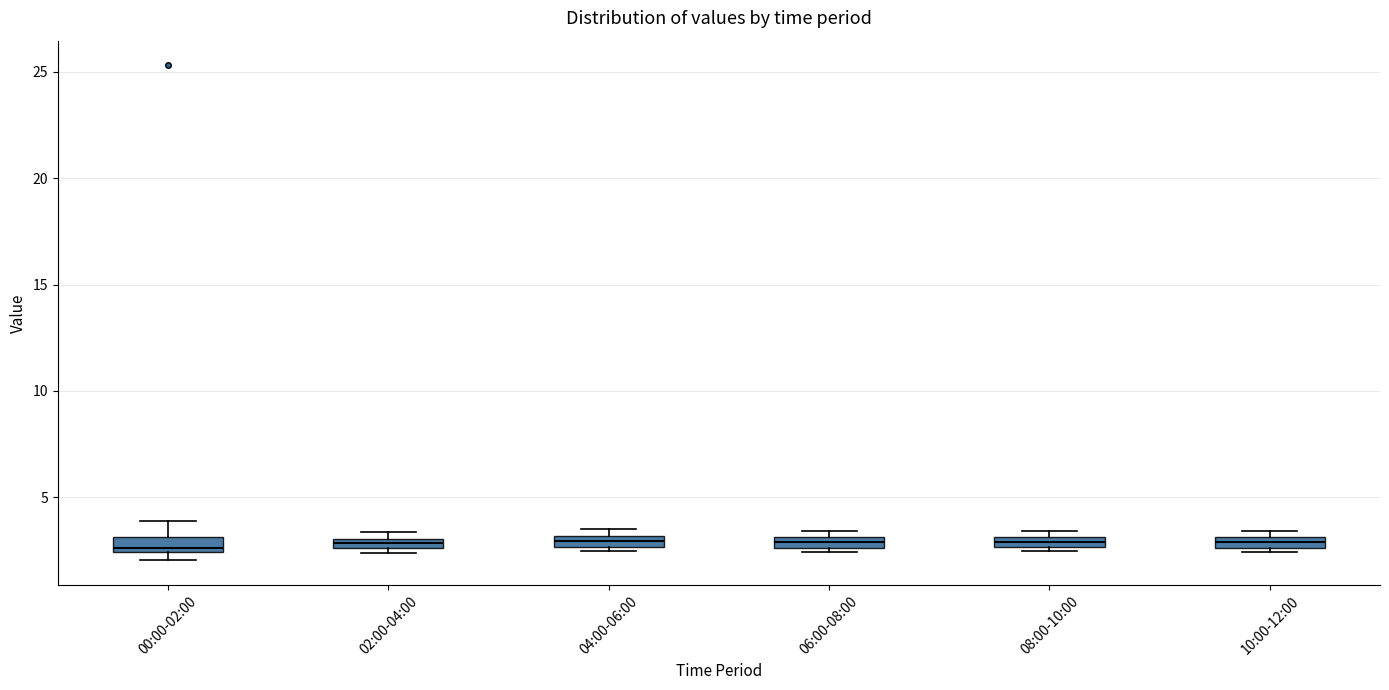

Where does the upper whisker of the box for 00:00-02:00 end on the y-axis? The values are not printed on the chart, so give them approximately, as read against the axis.

4.0